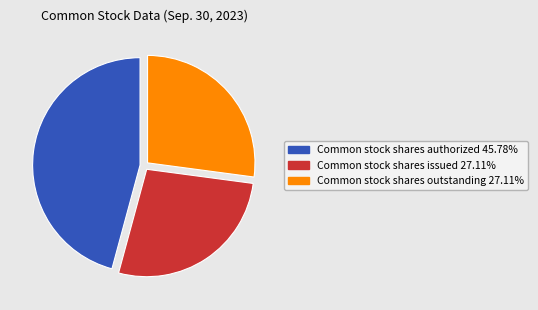

Does any single category account for the majority?

No